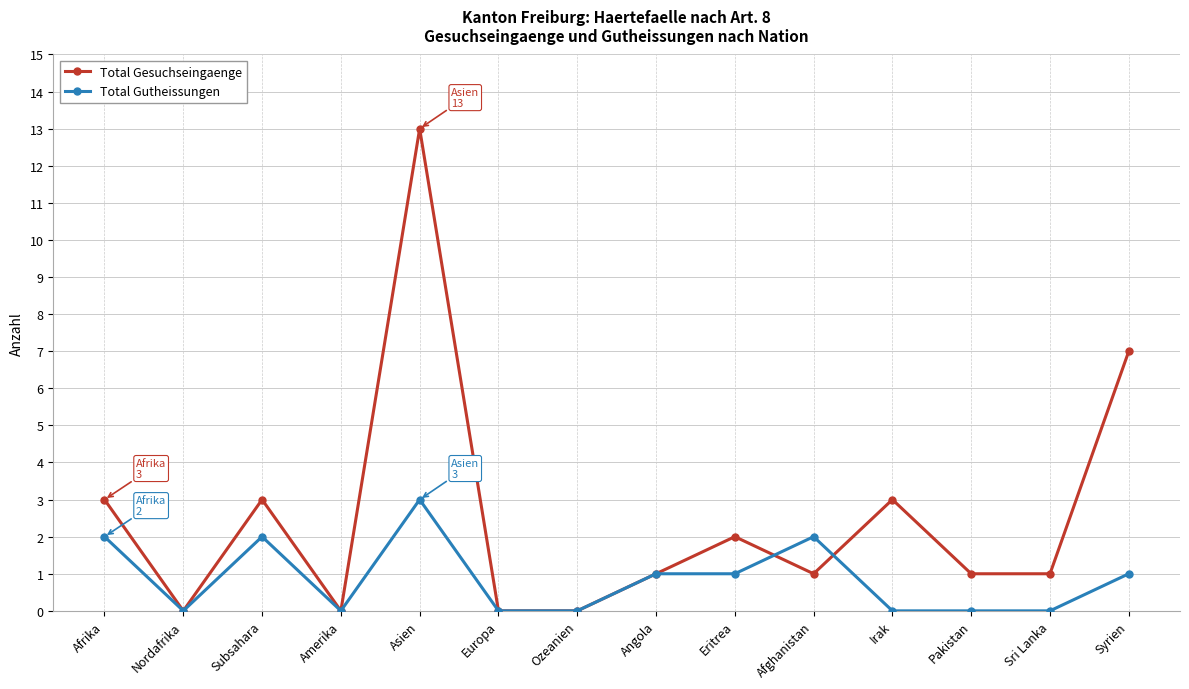

Rank the series at Pakistan from highest to lowest value.

Total Gesuchseingaenge, Total Gutheissungen